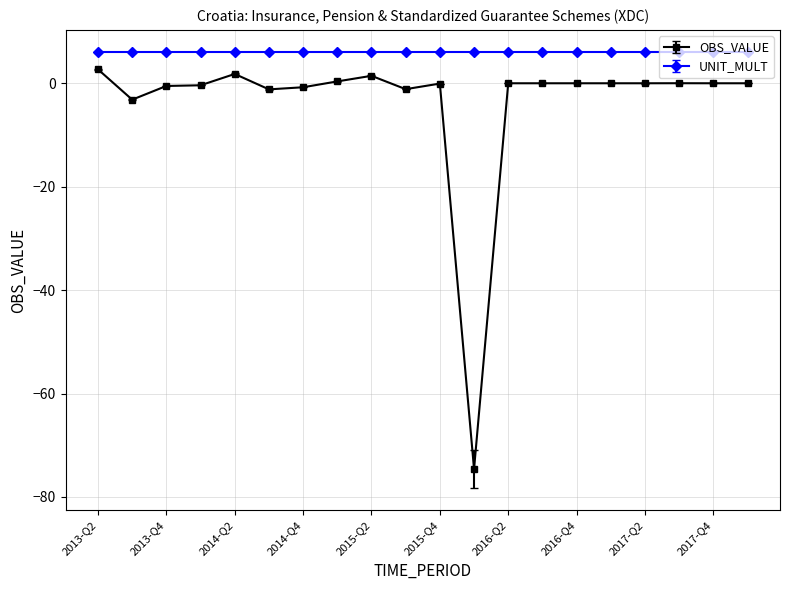

What is the sum of all UNIT_MULT values?

120.0